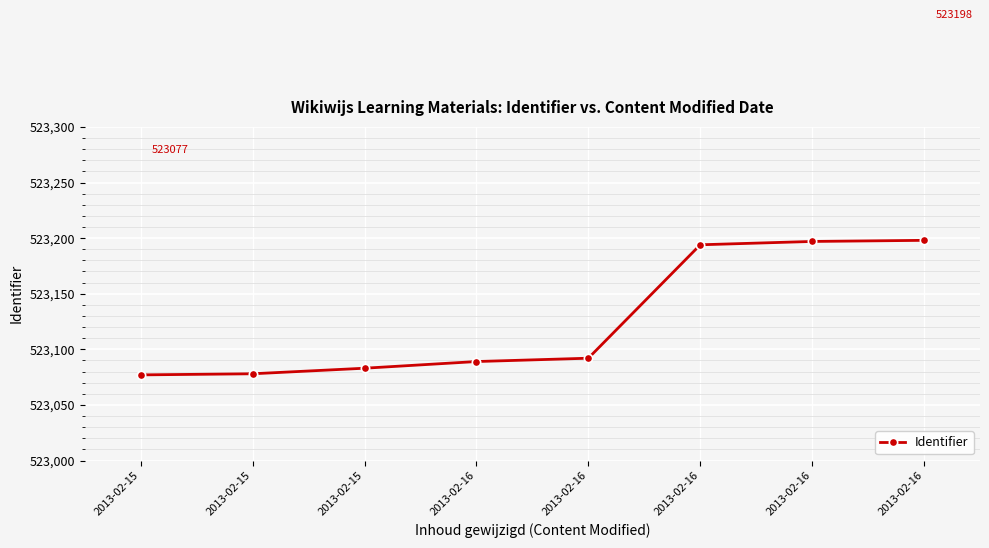

How many data points are less than 523092?

4